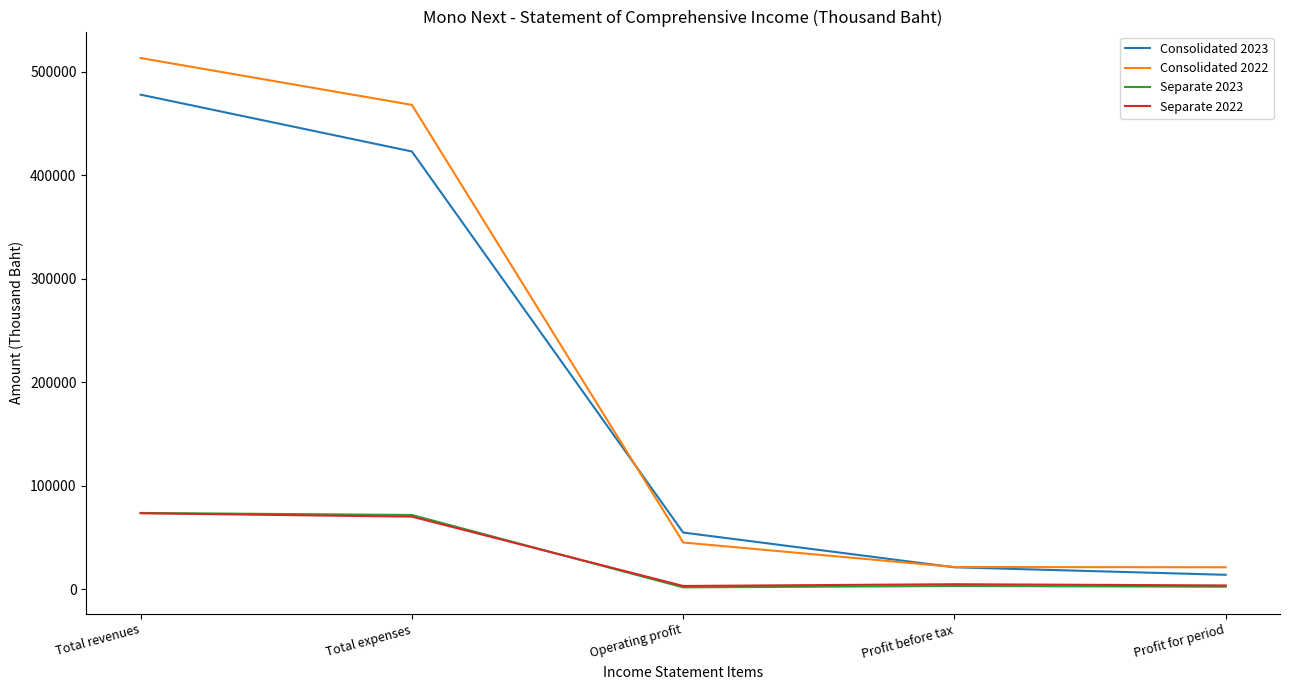

The Consolidated 2023 series shows 477712 at Total revenues. True or false?

True